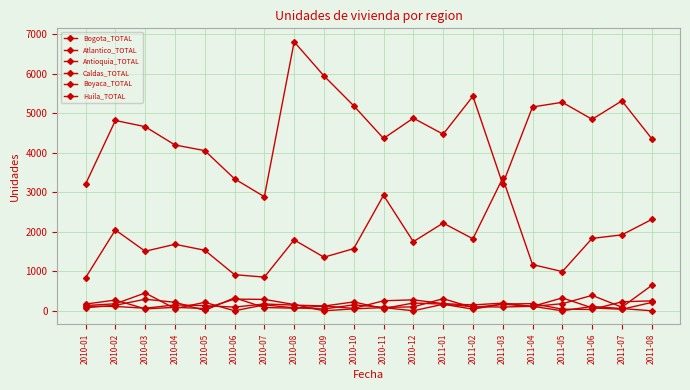

What is the lowest value of the Antioquia_TOTAL series?

837